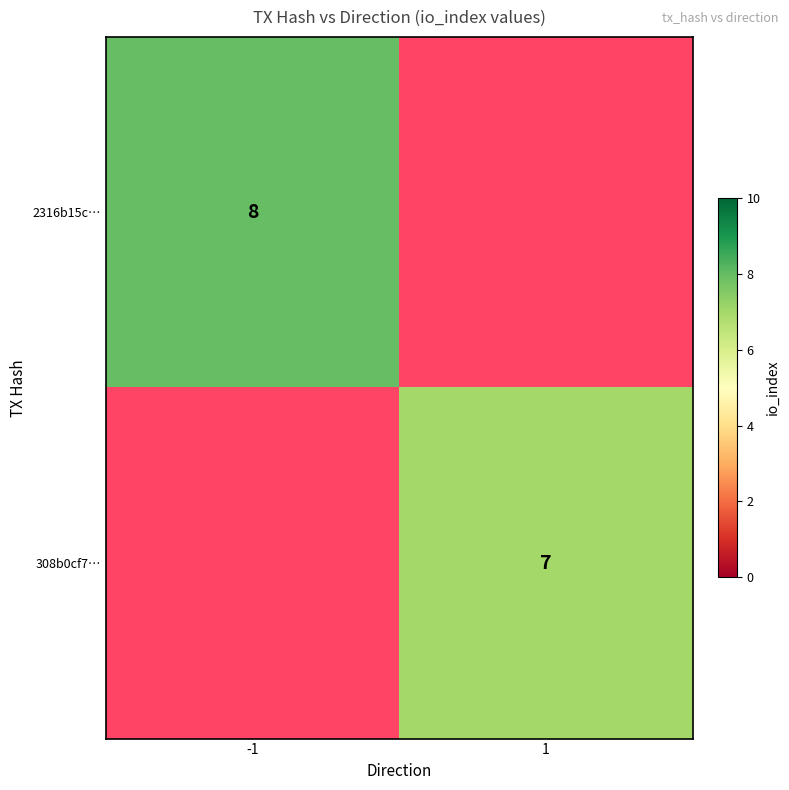

What is the smallest value displayed?

7.0